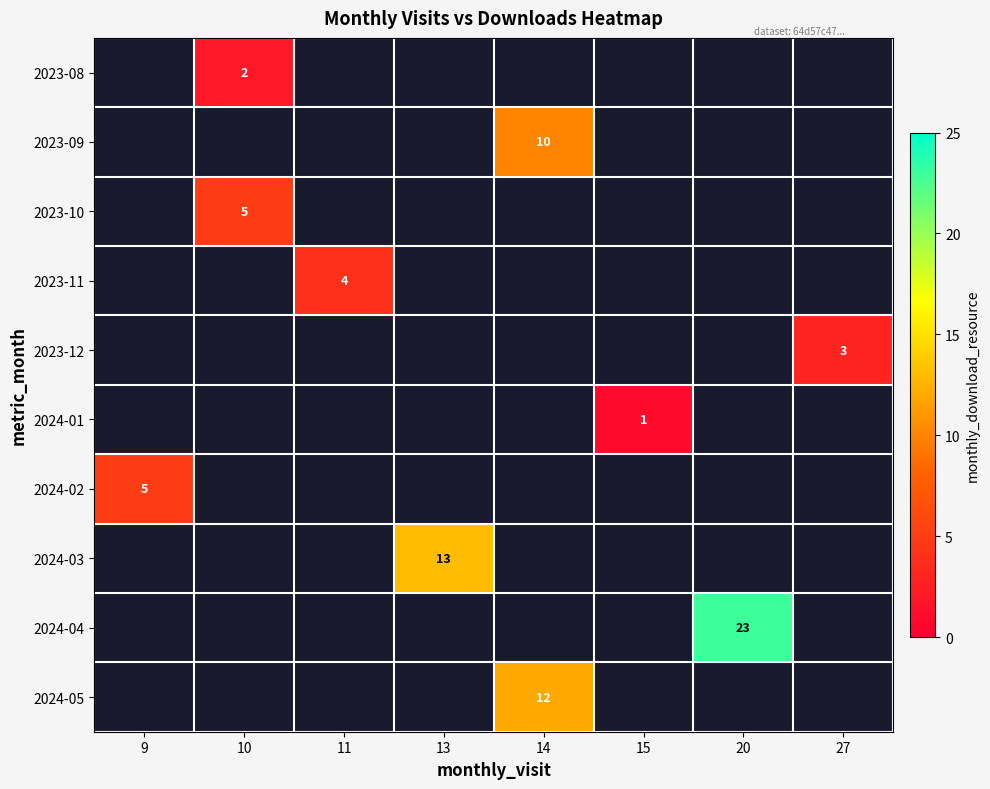

The value of 2023-10 at 10 is 5. True or false?

True